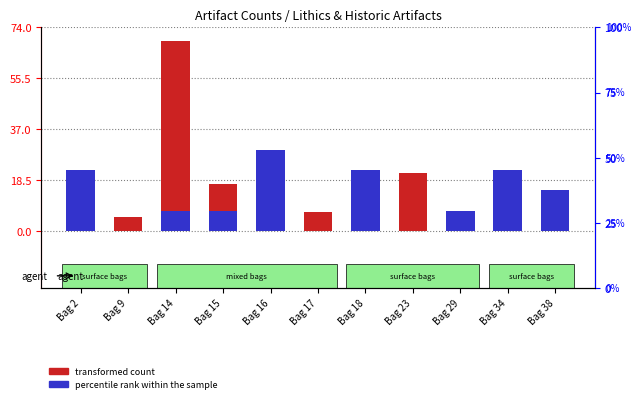

True or false: transformed count has a value of 7.0 at Bag 17.

True